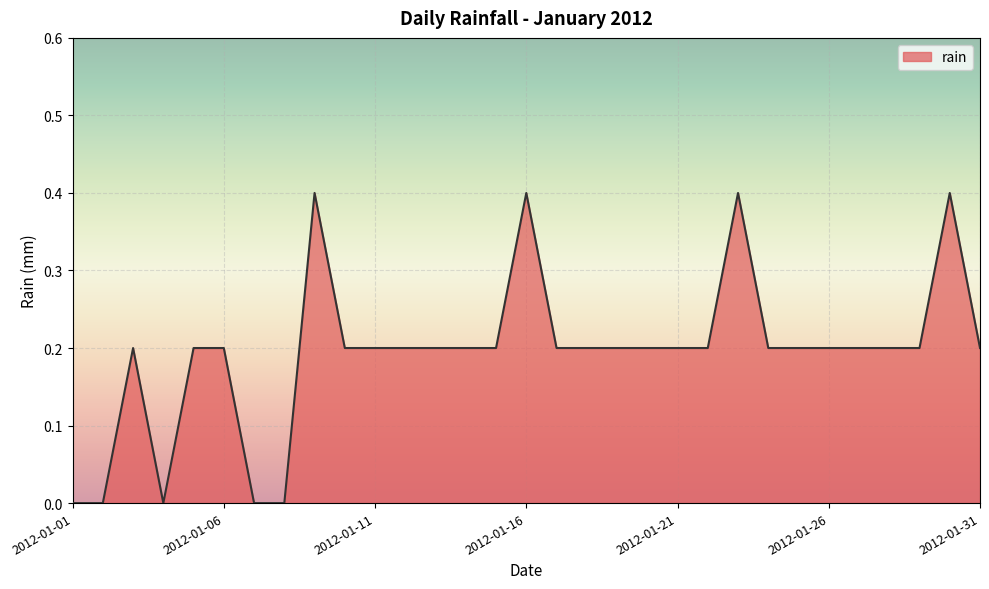

What is the greatest value displayed?

0.4